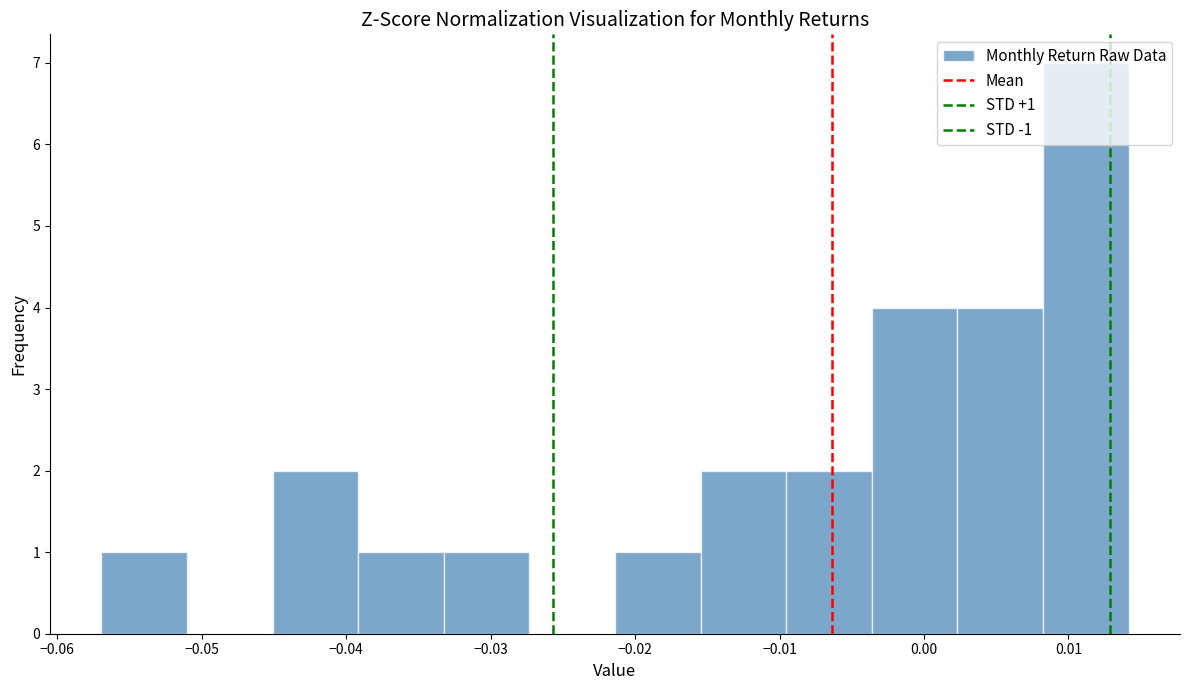

Which range on the x-axis has the tallest bar?

0.008 to 0.014